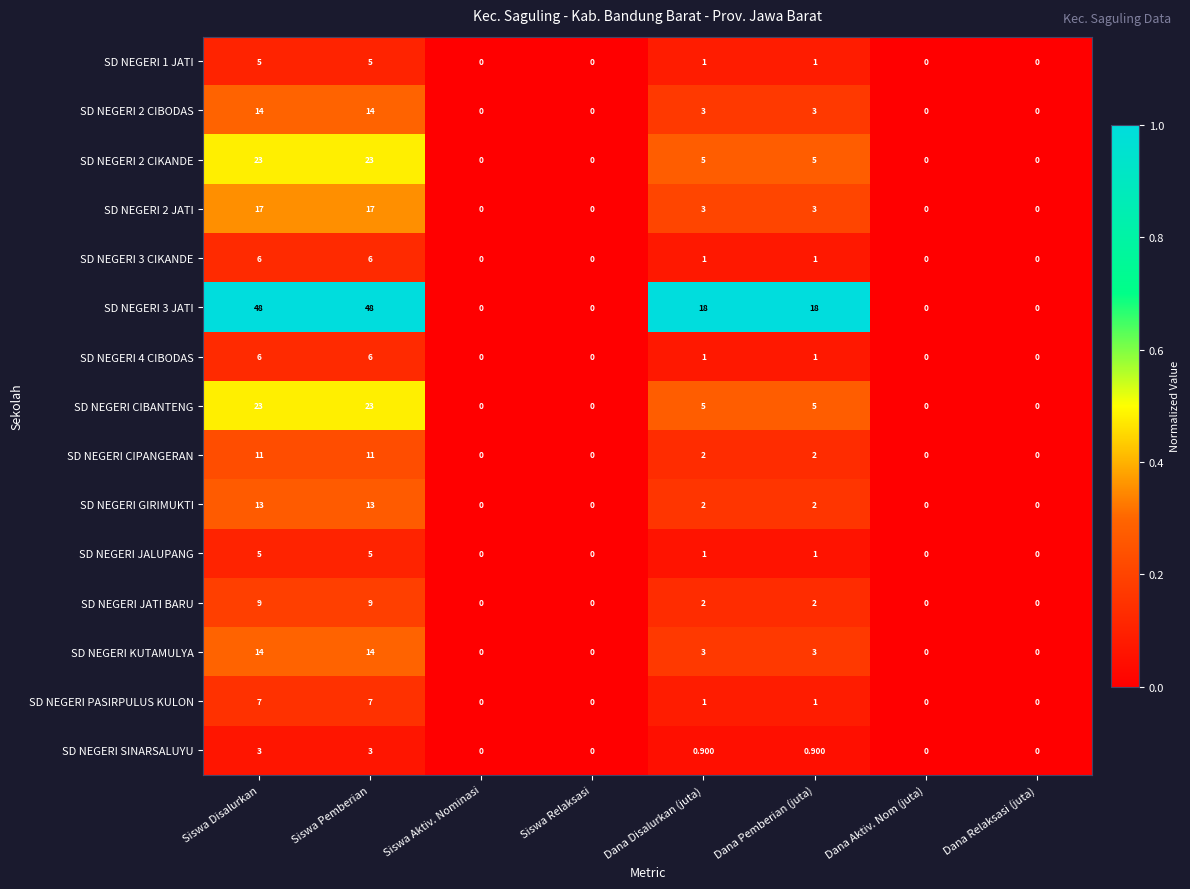

Which series has the largest total across all categories?

SD NEGERI 3 JATI